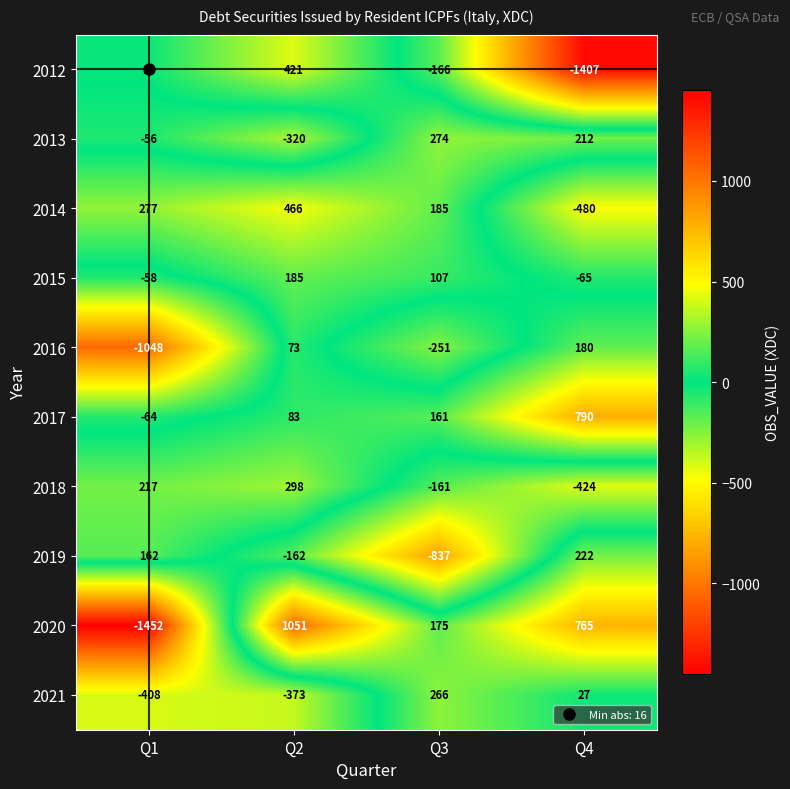

Is it true that 2016 equals 19 at Q2?

False